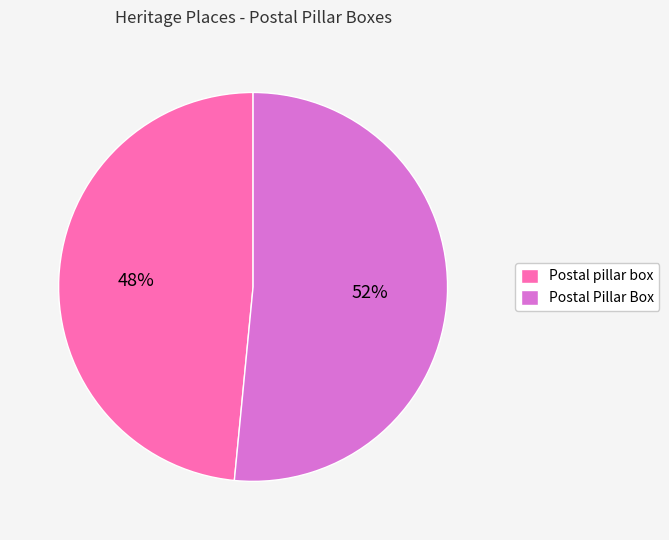

Do Postal pillar box and Postal Pillar Box together represent more than half of the pie?

Yes